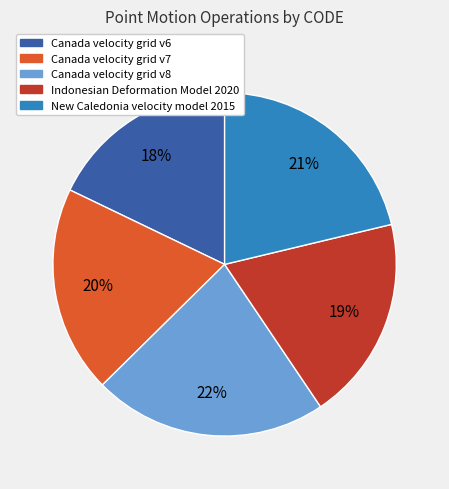

To the nearest percent, what percentage of the pie is Indonesian Deformation Model 2020?

19%